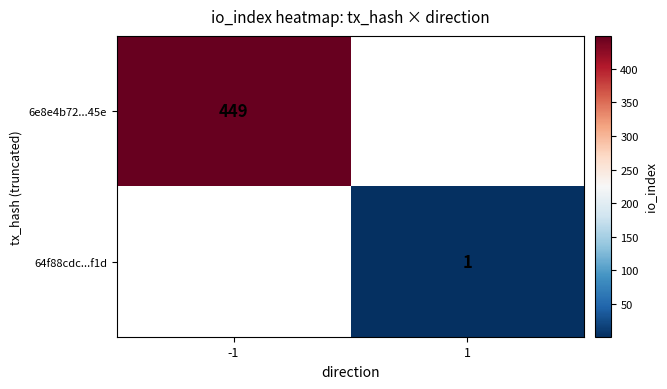

Is it true that 64f88cdc...f1d equals 0 at 1?

False